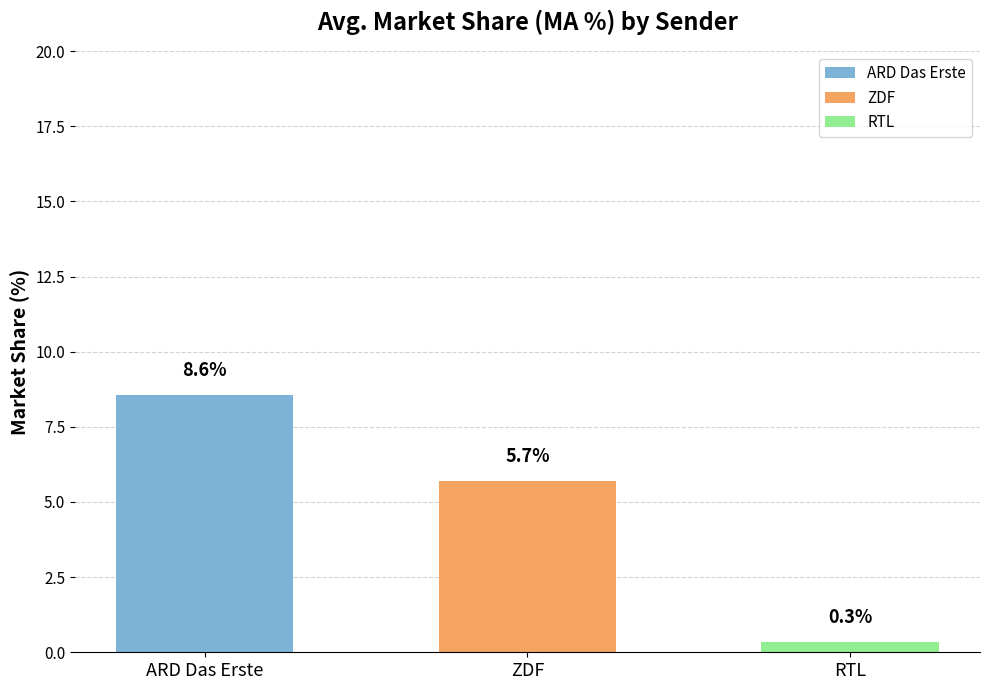

What is the minimum value shown in the chart?

0.3